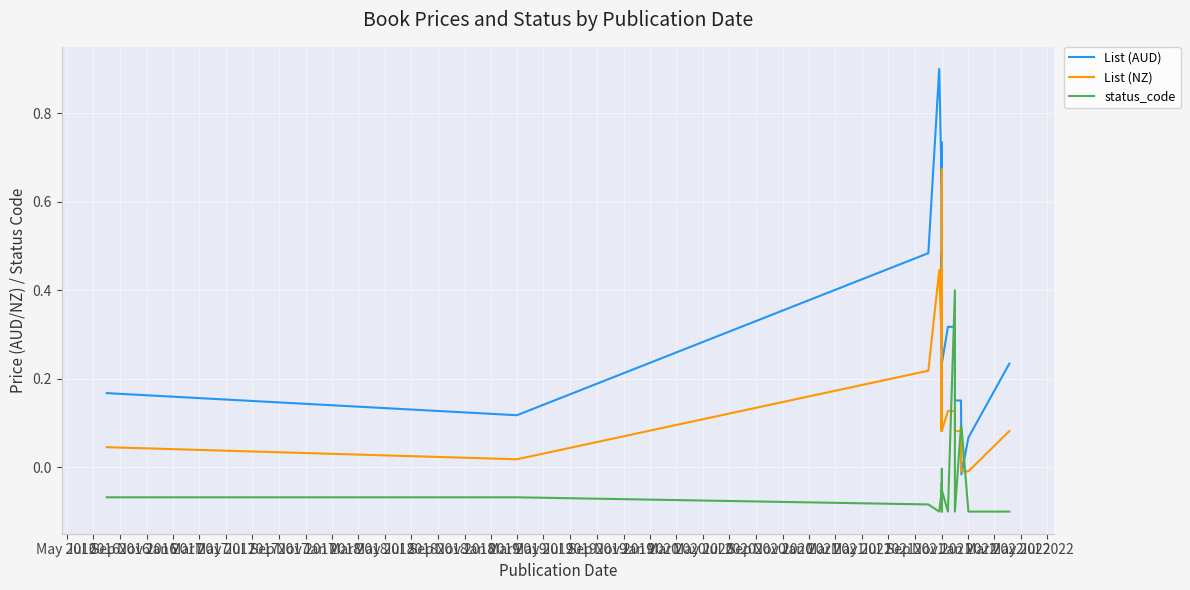

Where is List (NZ) nearest to the value 0?

Jul 2021